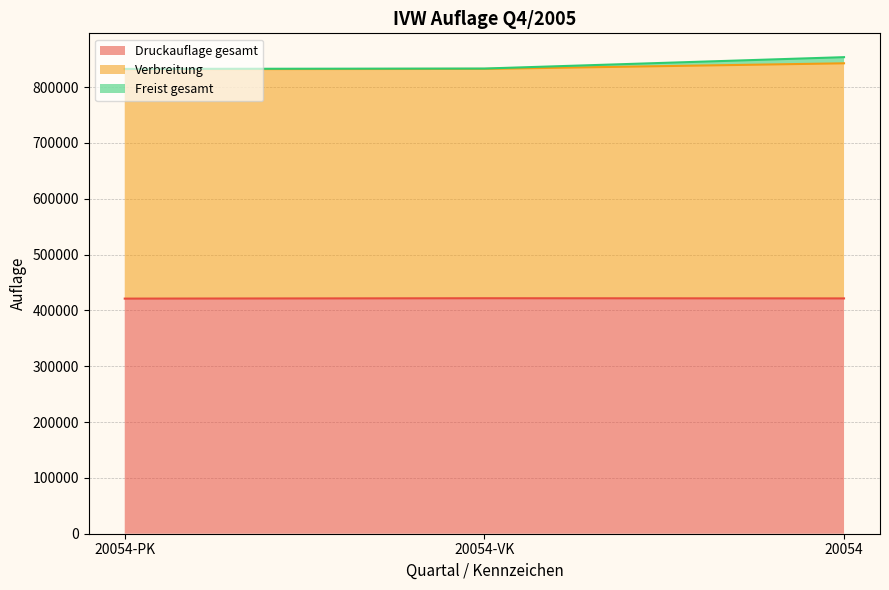

What is the value of the Verbreitung point at the 1st from the left?

832486